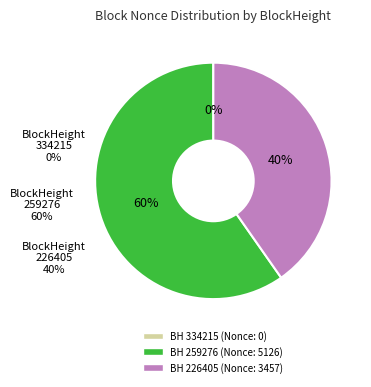

Is there any slice that represents more than half of the pie?

Yes